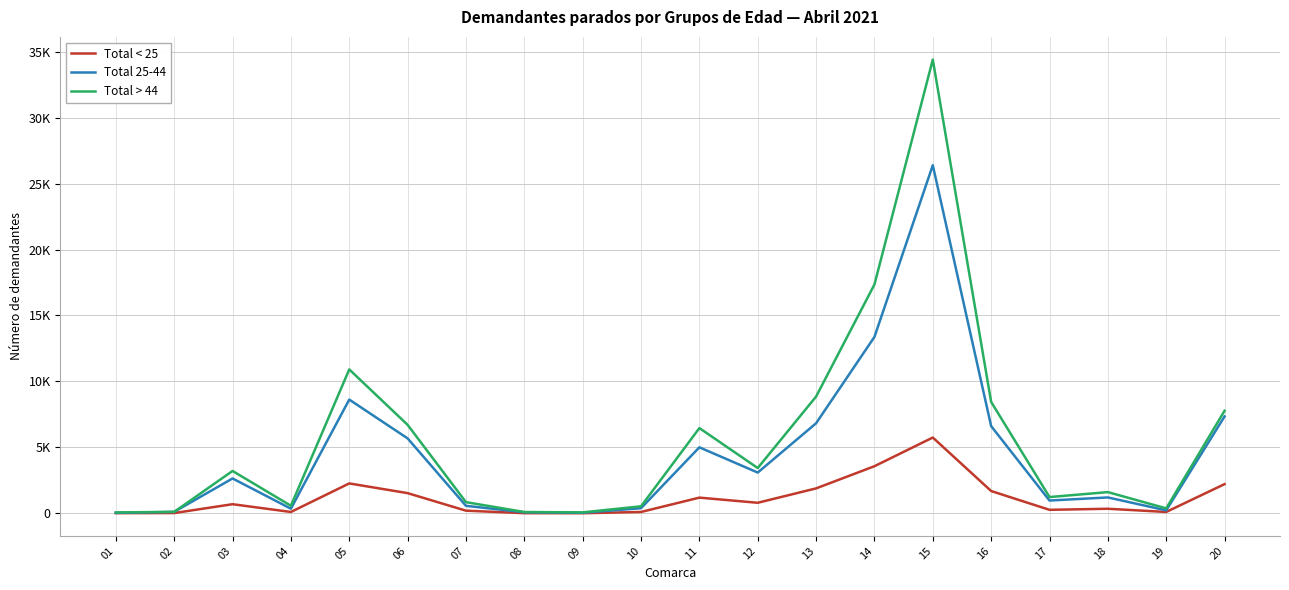

Which series has the widest spread of values?

Total > 44